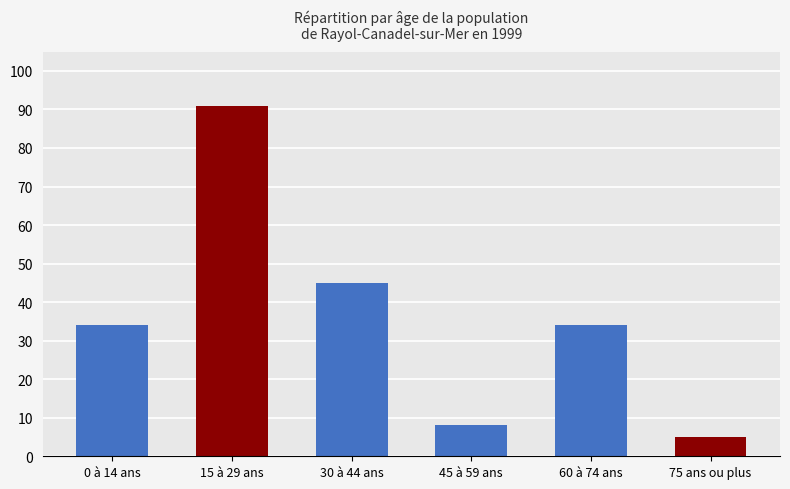

What is the sum of all values?

217